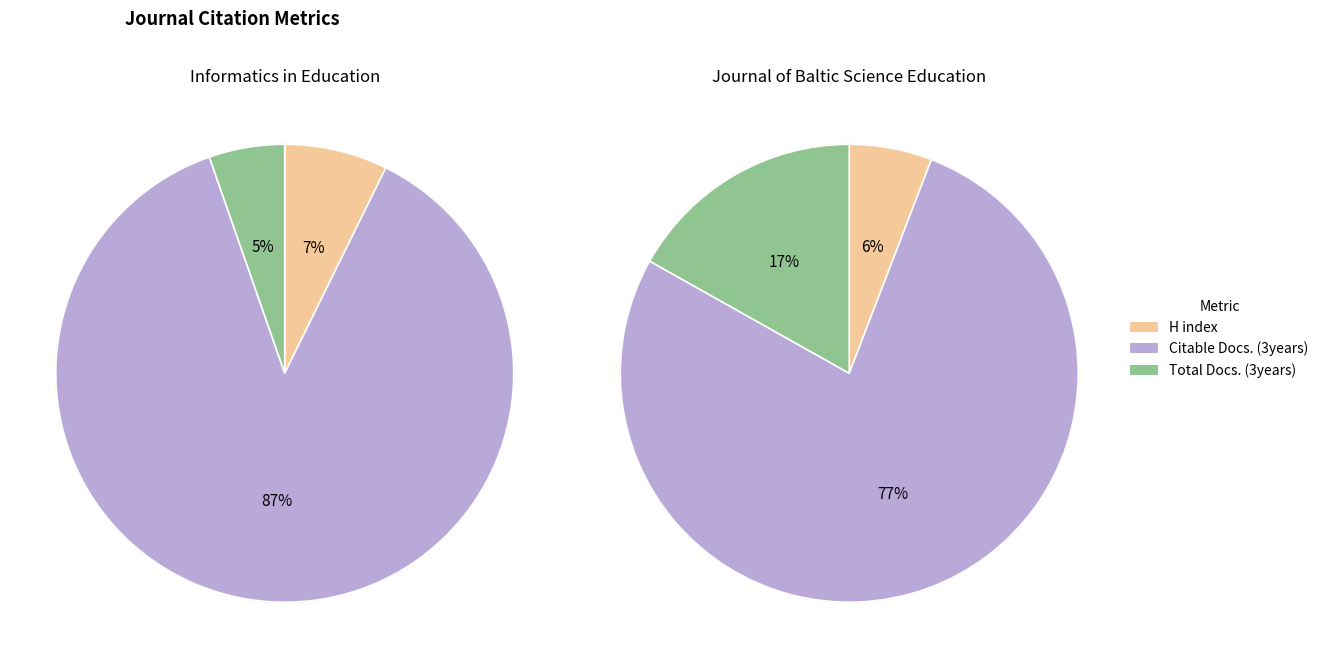

To the nearest percent, what is the average slice percentage?

50%